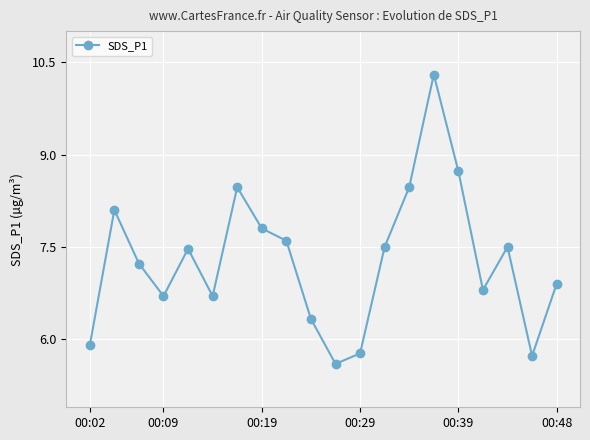

What is the maximum value shown in the chart?

10.3